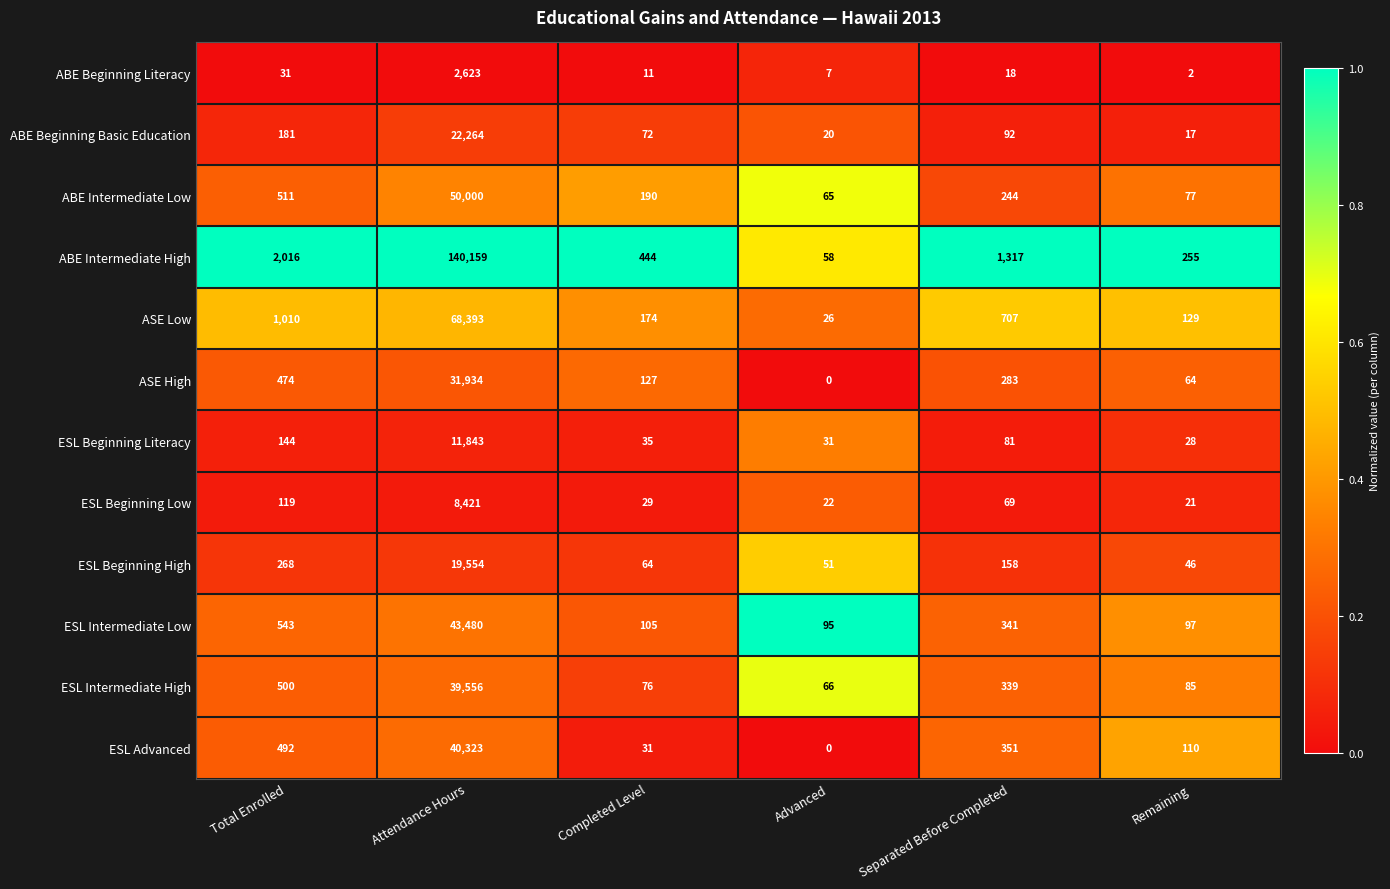

What is the greatest value displayed?

140159